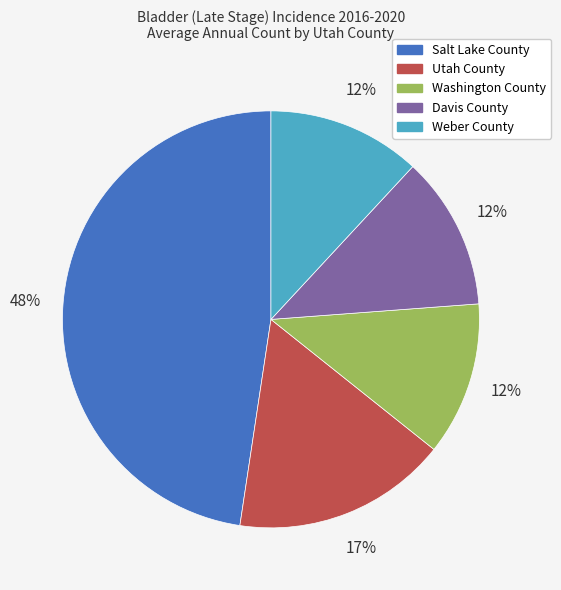

The Washington County slice represents 26% of the pie. True or false?

False